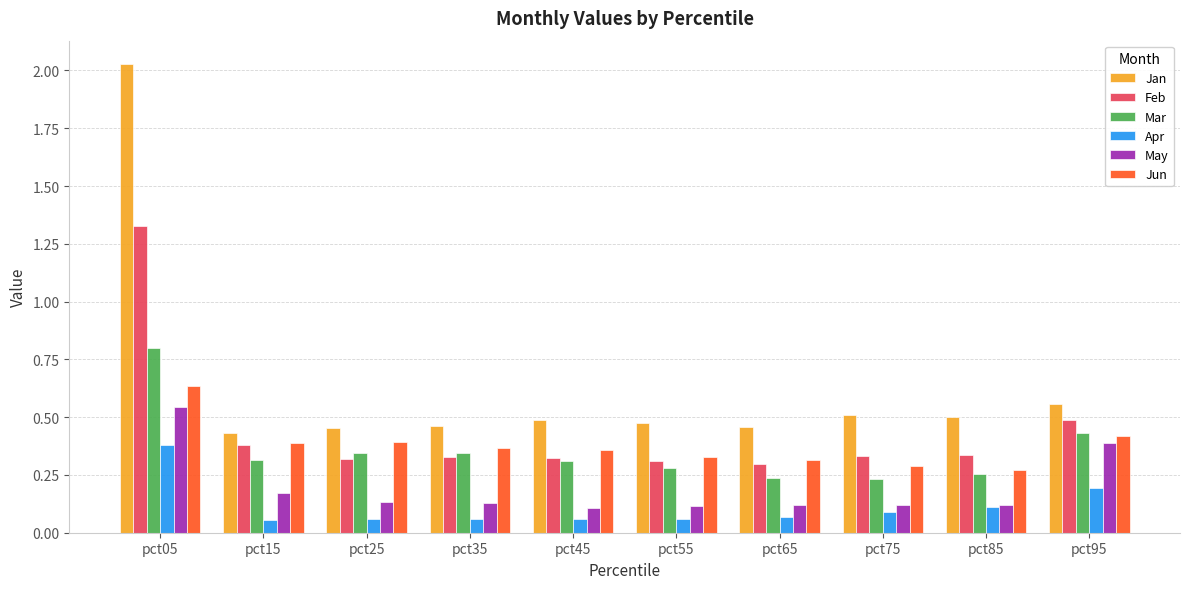

Between pct05 and pct55, which series saw the biggest shift?

Jan